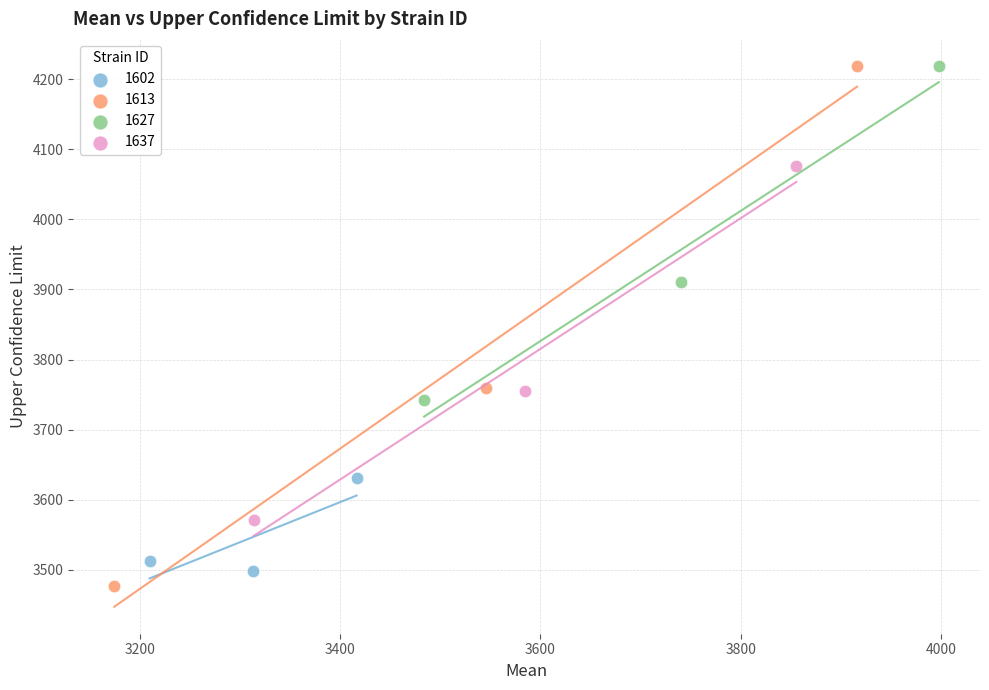

Which series has the largest Y range (max minus min)?

1613